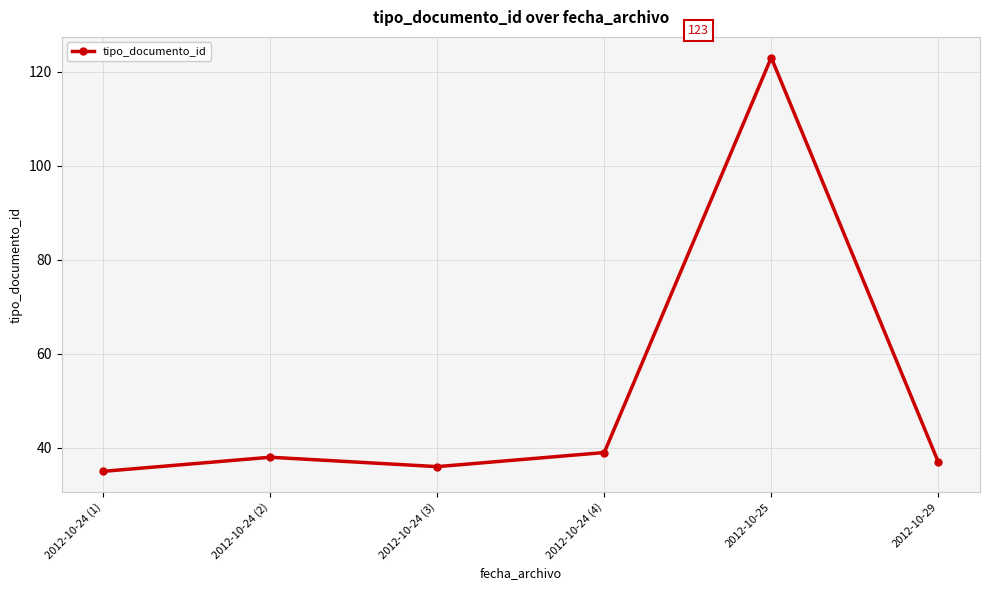

Between 2012-10-24 (3) and 2012-10-25, which is larger?

2012-10-25